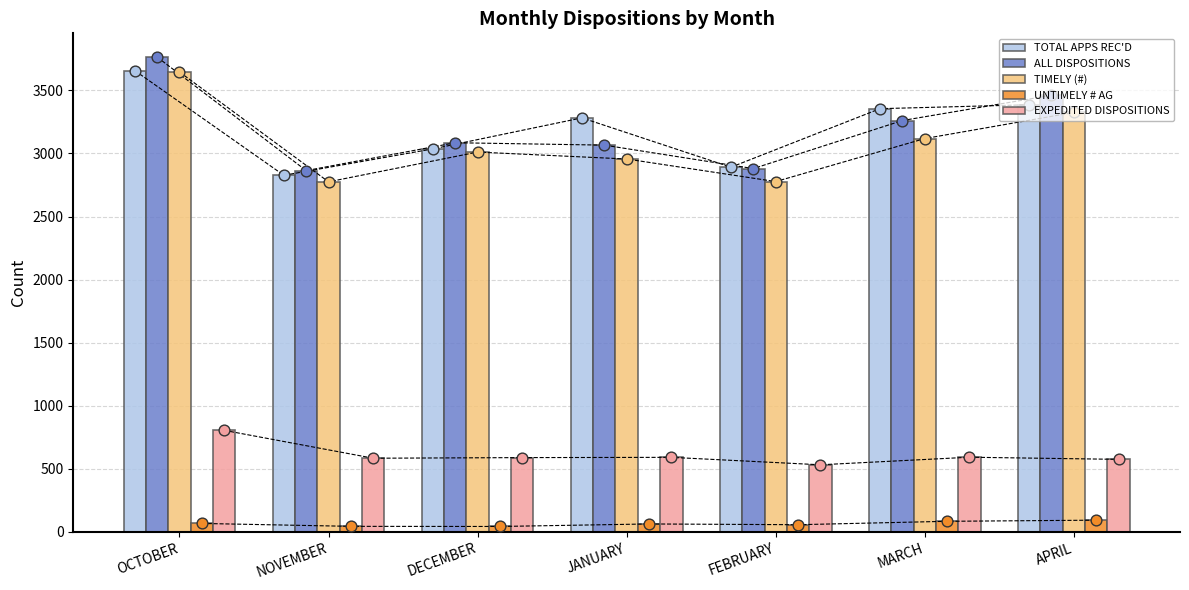

At which category is the sum across all series the highest?

OCTOBER